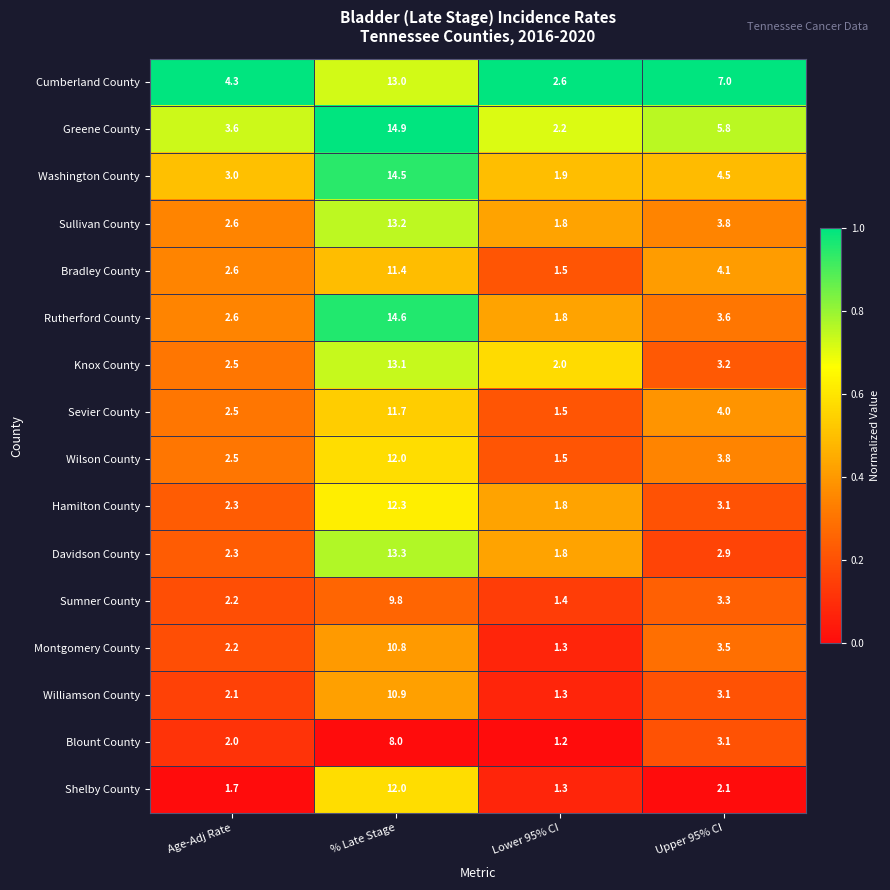

What is the difference between the highest and lowest values at Upper 95% CI?

4.9